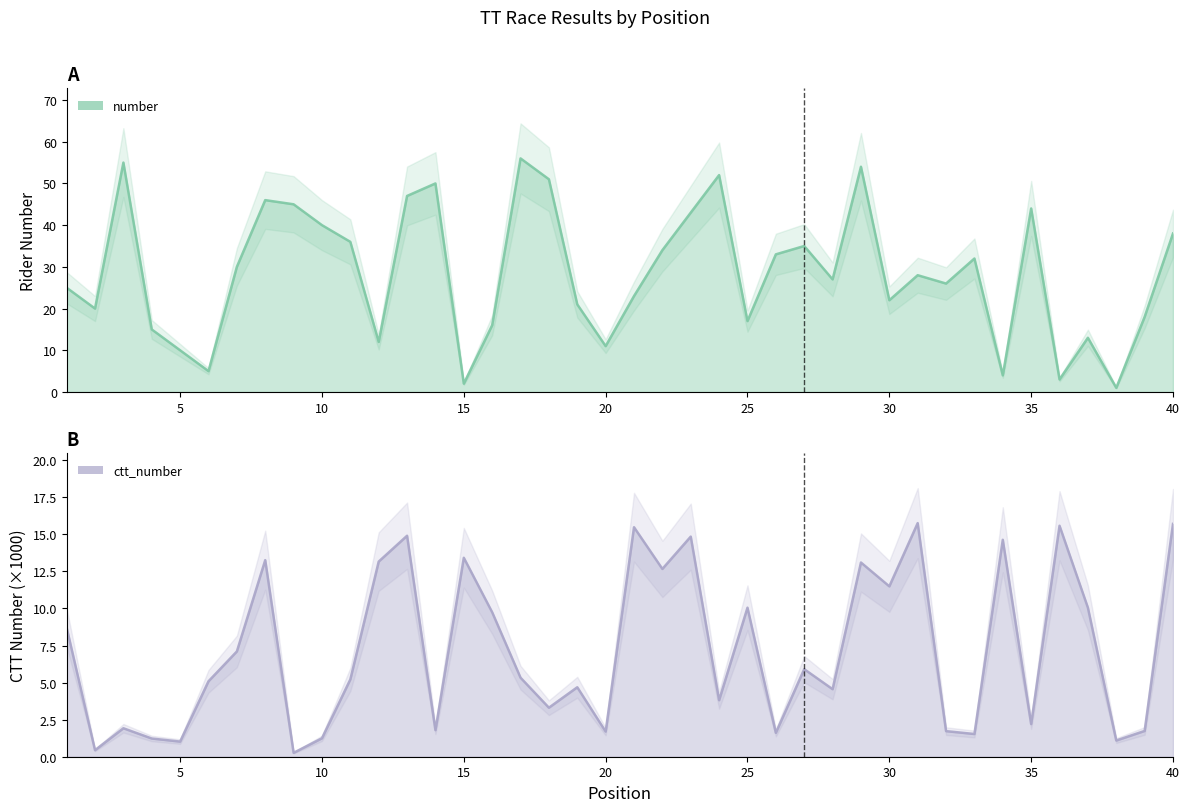

Which has a higher value, 34 or 21?

21